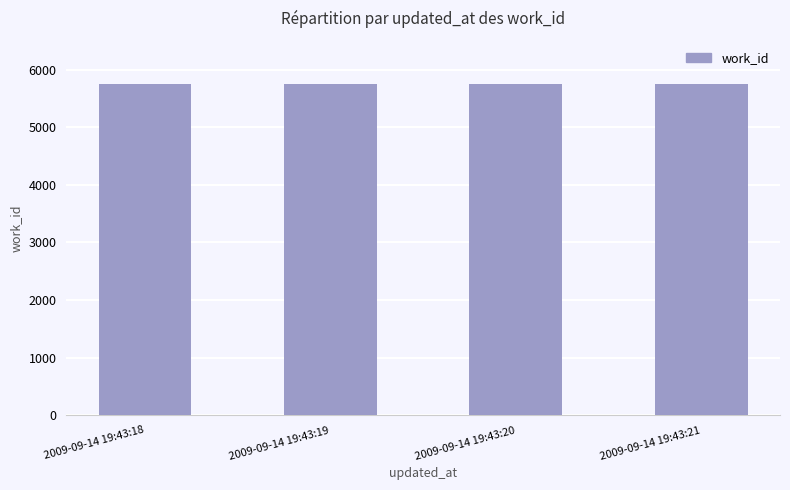

What is the greatest value displayed?

5749